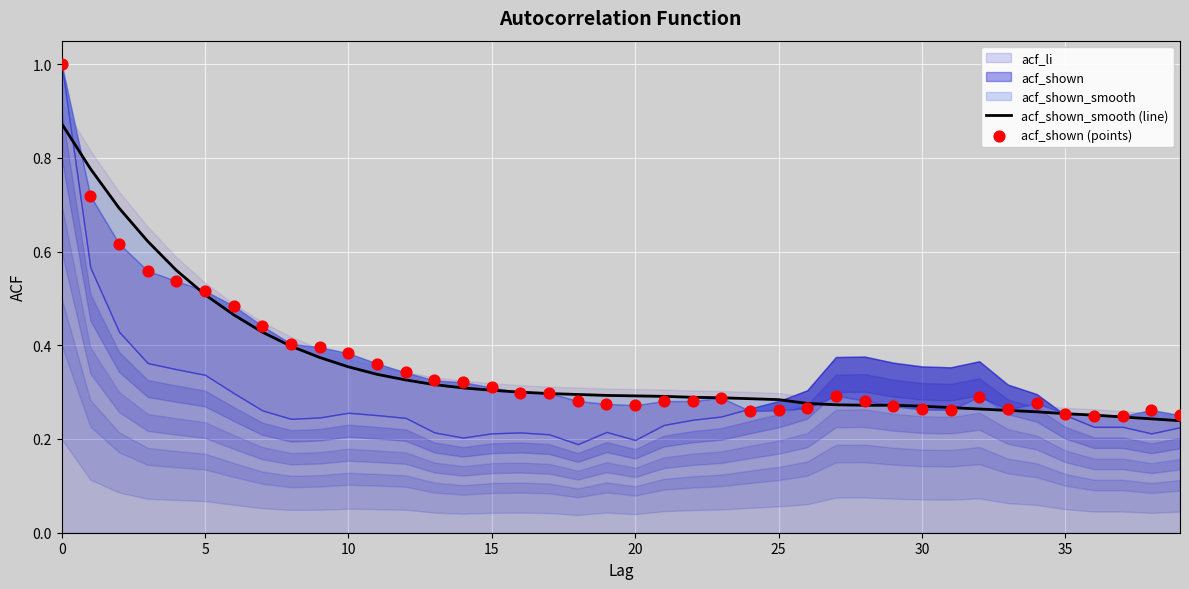

Which series has the largest total across all categories?

acf_shown (points)